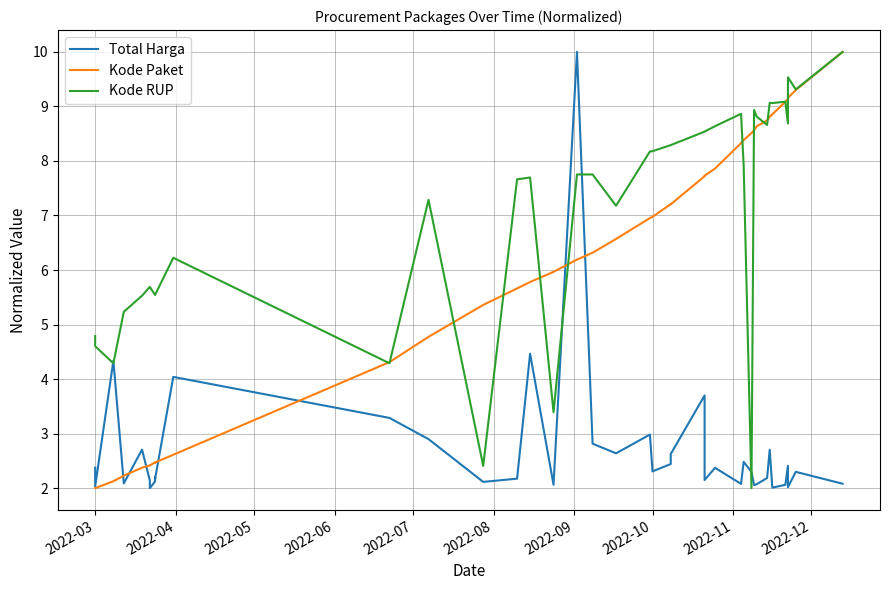

Rank the series by their maximum value, from highest to lowest.

Total Harga, Kode Paket, Kode RUP